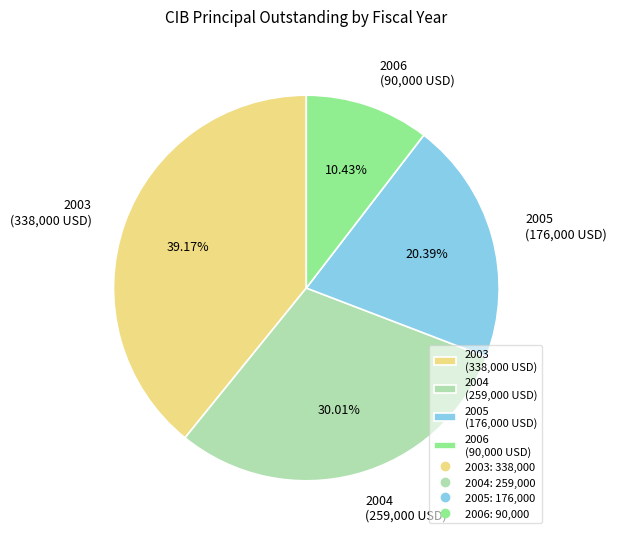

Which has a higher value, 2005 or 2004?

2004